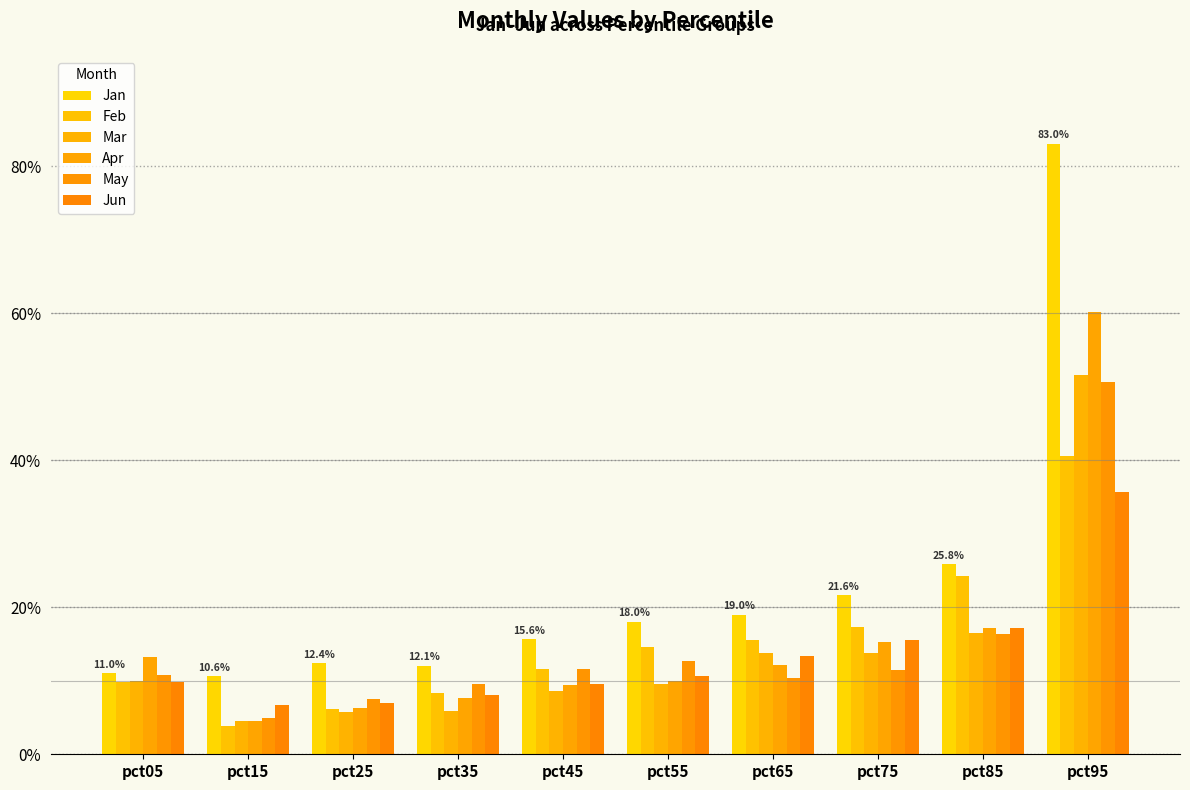

Are the bars horizontal?

No